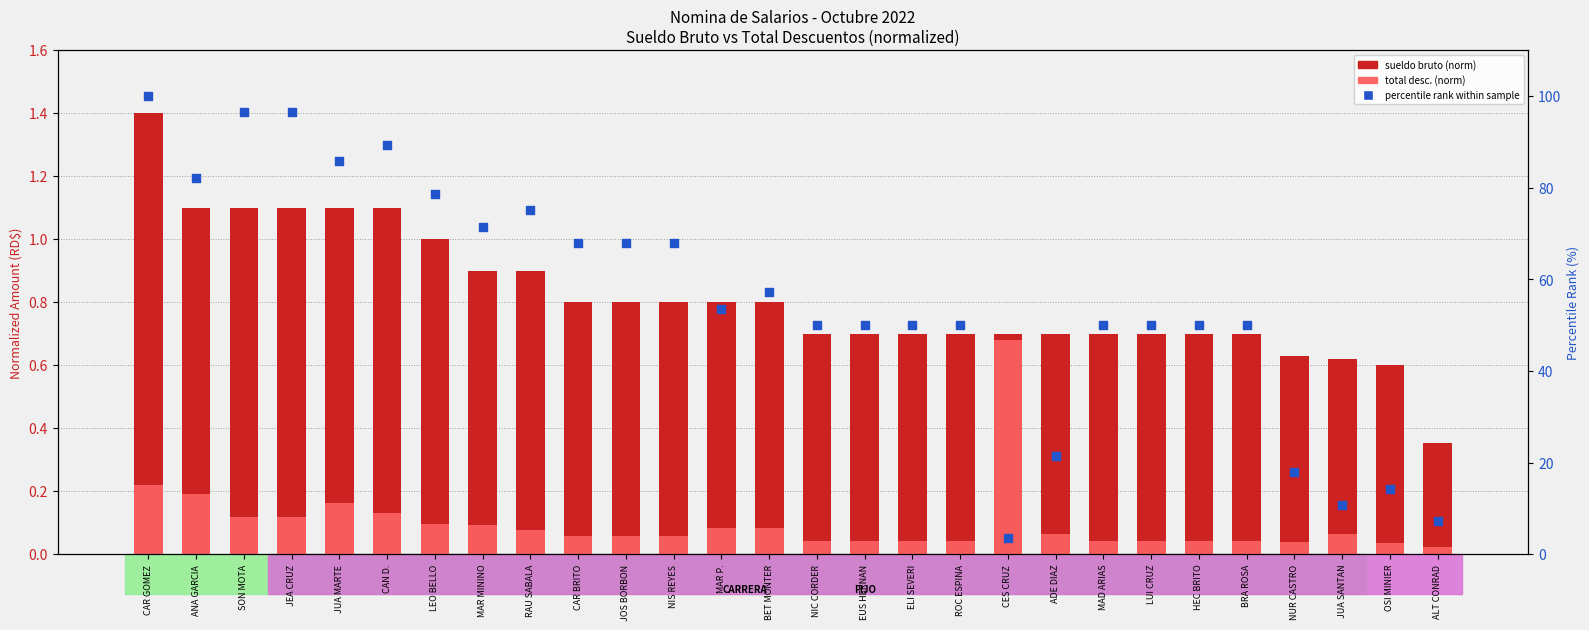

Which series contains the highest Y value?

percentile rank within sample